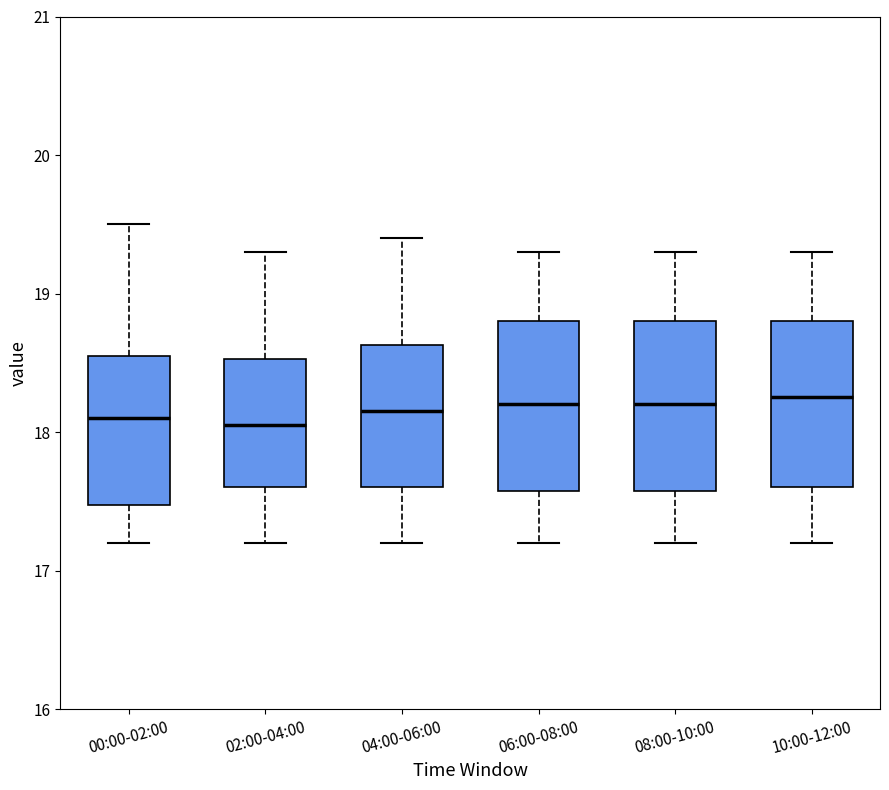

Where does the median line of the box for 00:00-02:00 sit on the y-axis? The values are not printed on the chart, so give them approximately, as read against the axis.

18.1